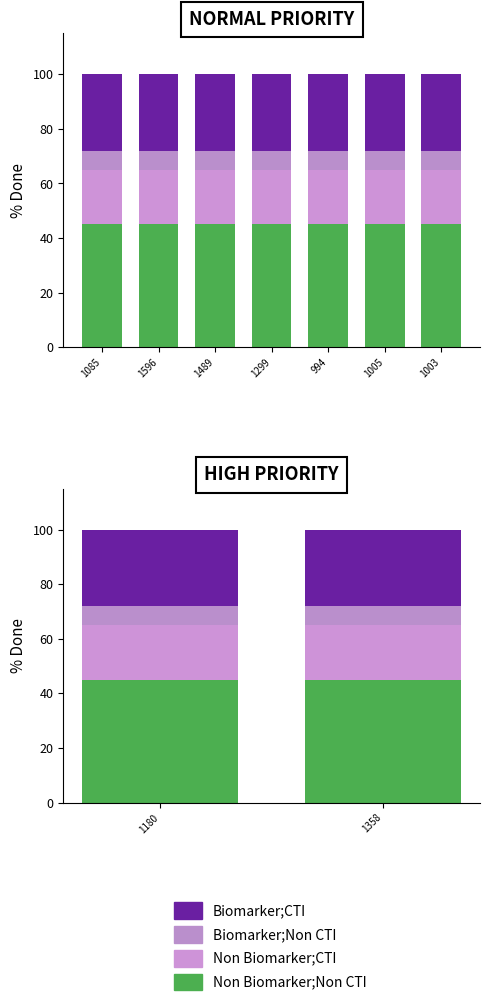

What are all the series names shown in the legend?

Non Biomarker;Non CTI, Non Biomarker;CTI, Biomarker;Non CTI, Biomarker;CTI